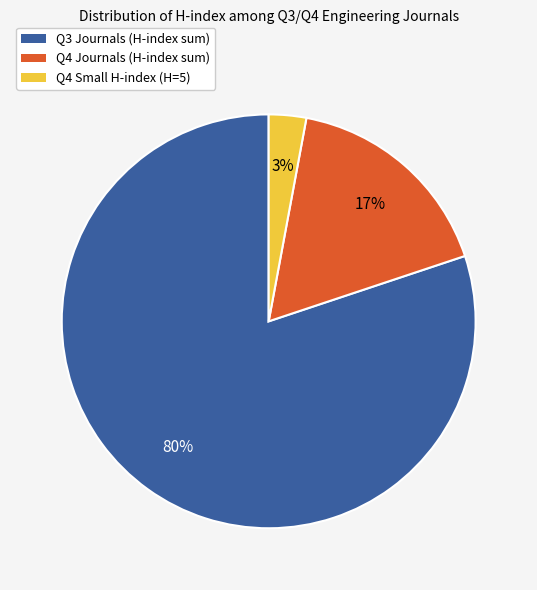

Is there a majority slice in this chart?

Yes